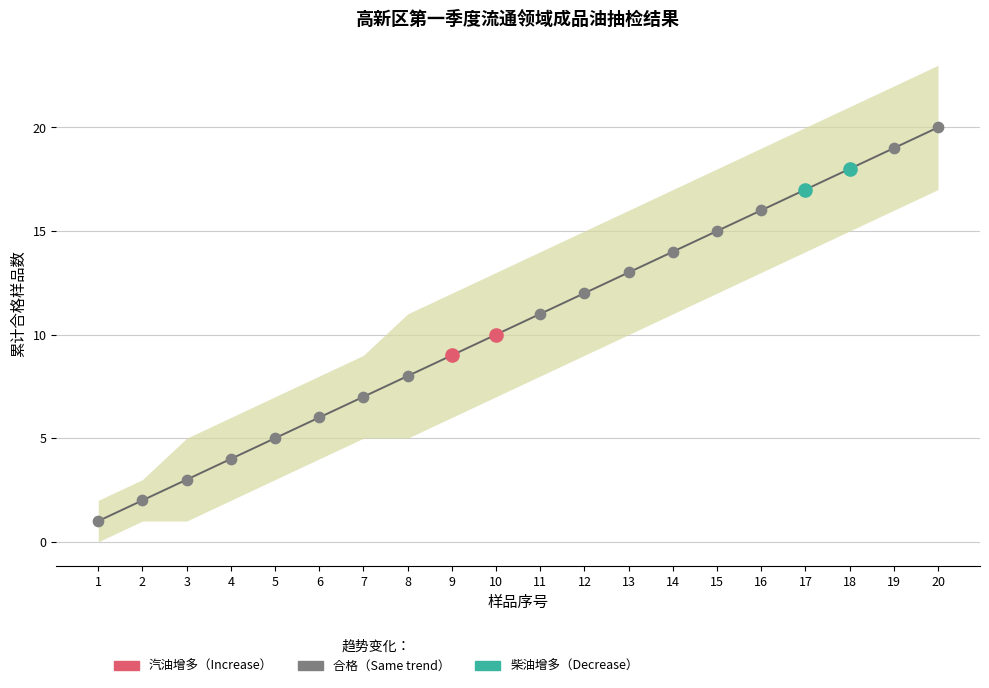

What are all the series names shown in the legend?

汽油增多（Increase）, 合格（Same trend）, 柴油增多（Decrease）